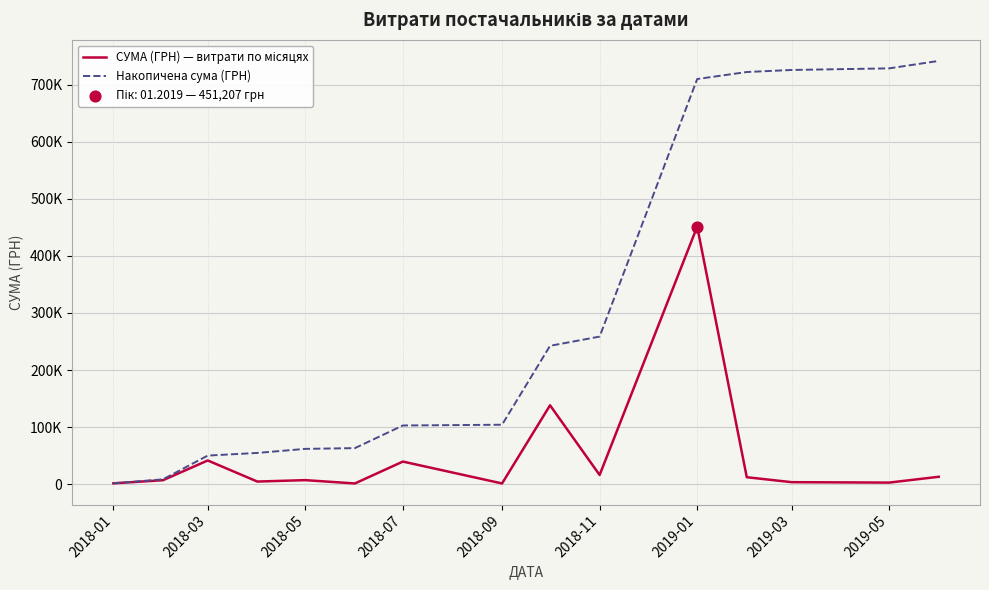

At which category is the sum across all series the highest?

2019-01